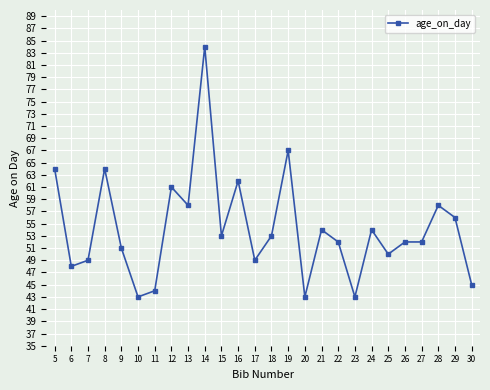

At which category does the data reach its first local peak?

8